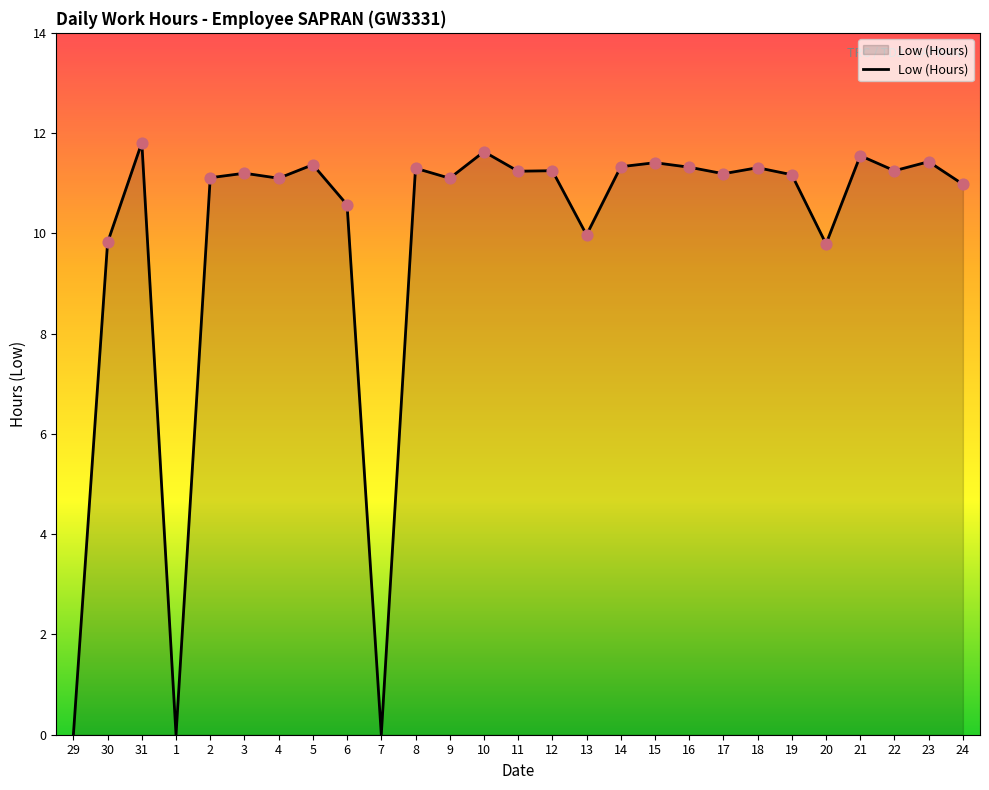

What is the ratio of the value at 3 to the value at 12?

1.0